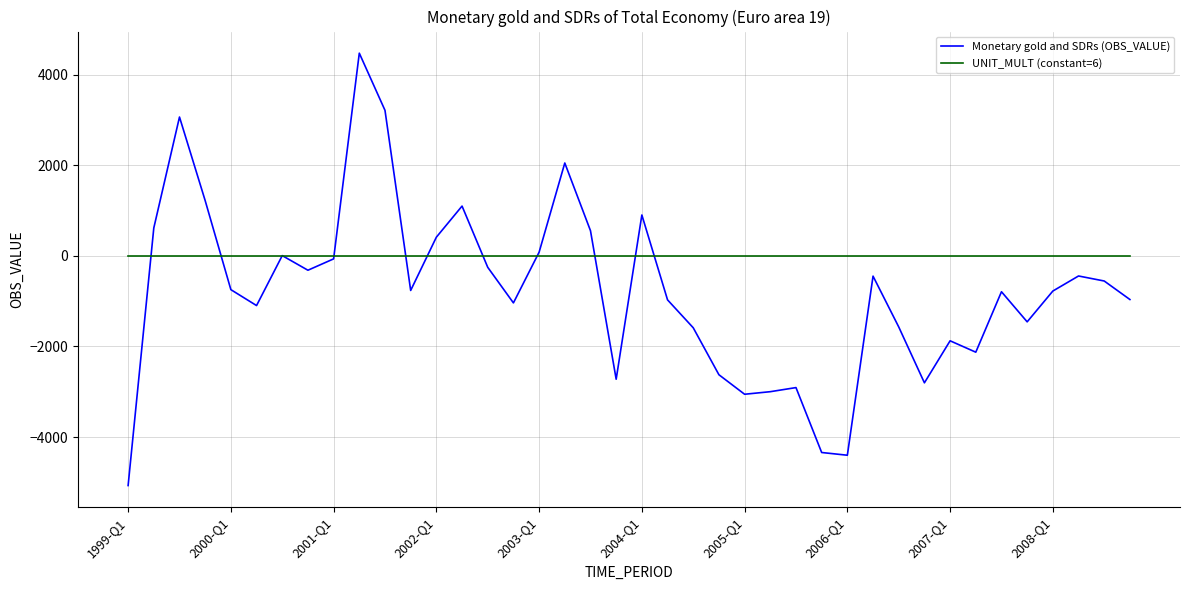

What is the smallest value displayed?

-5070.2